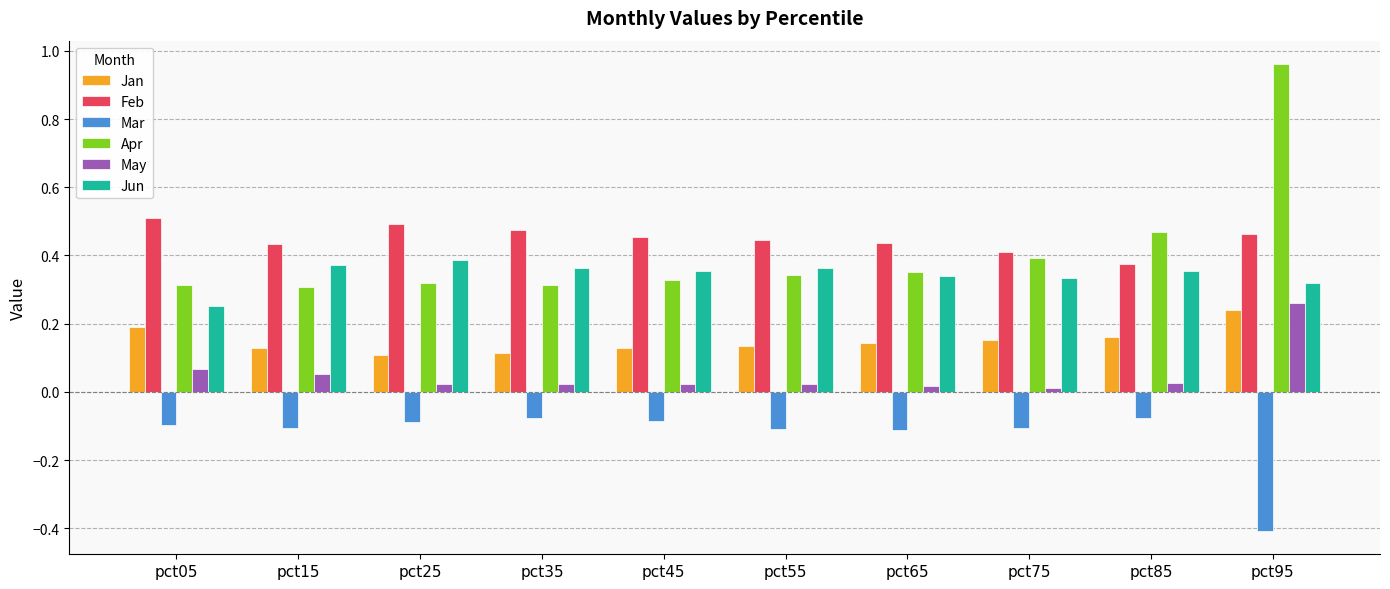

What is the difference between the maximum and minimum values in the Apr series?

0.7